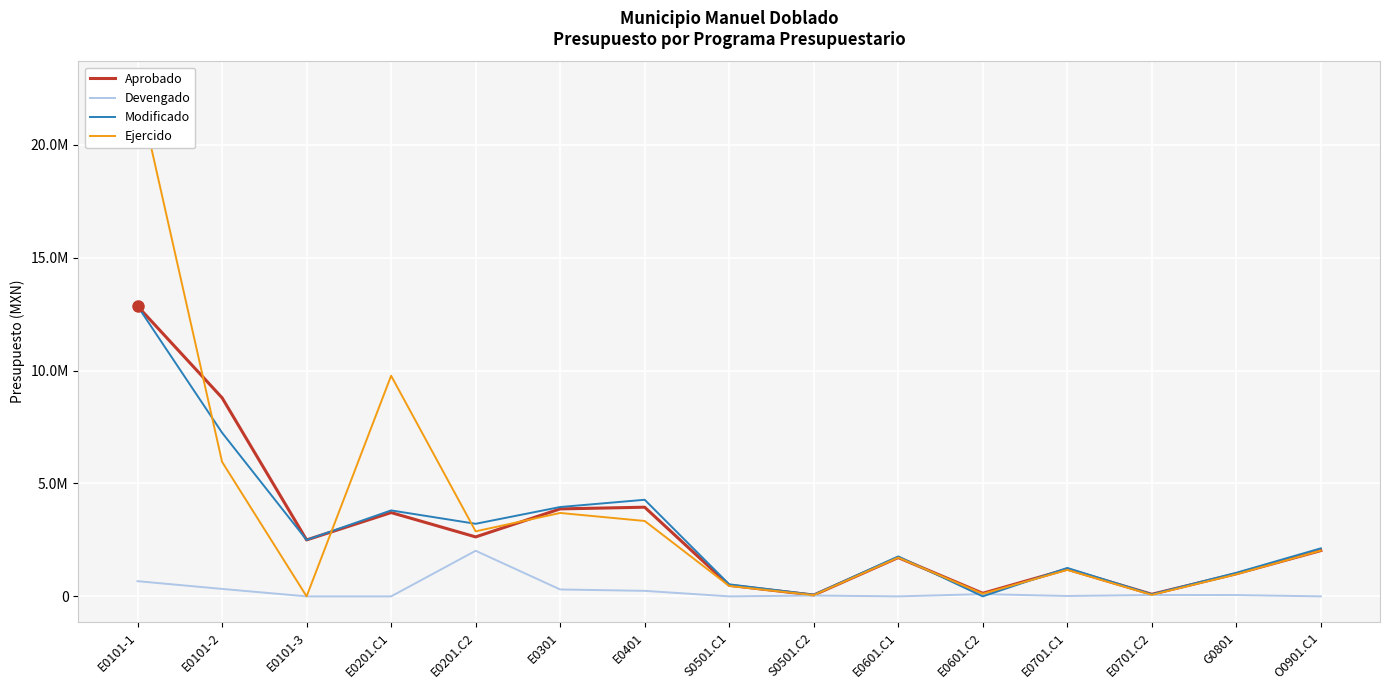

At how many categories does at least one series exceed 21543596?

1